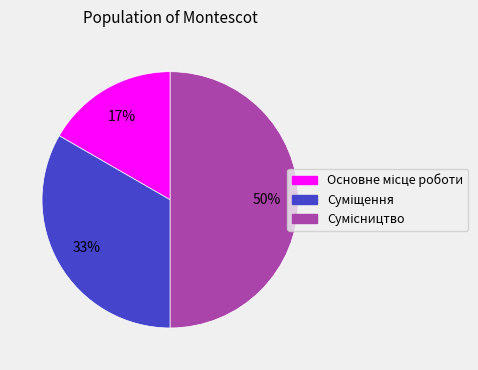

To the nearest percent, what is the average slice percentage?

33%